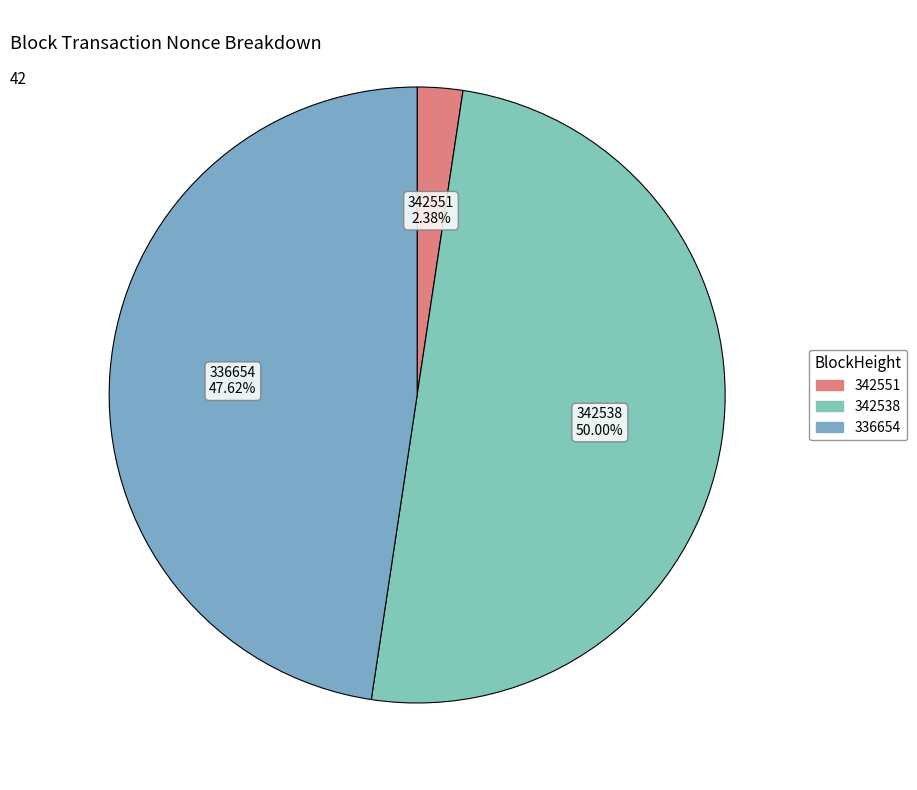

Count the number of slices in the pie.

3